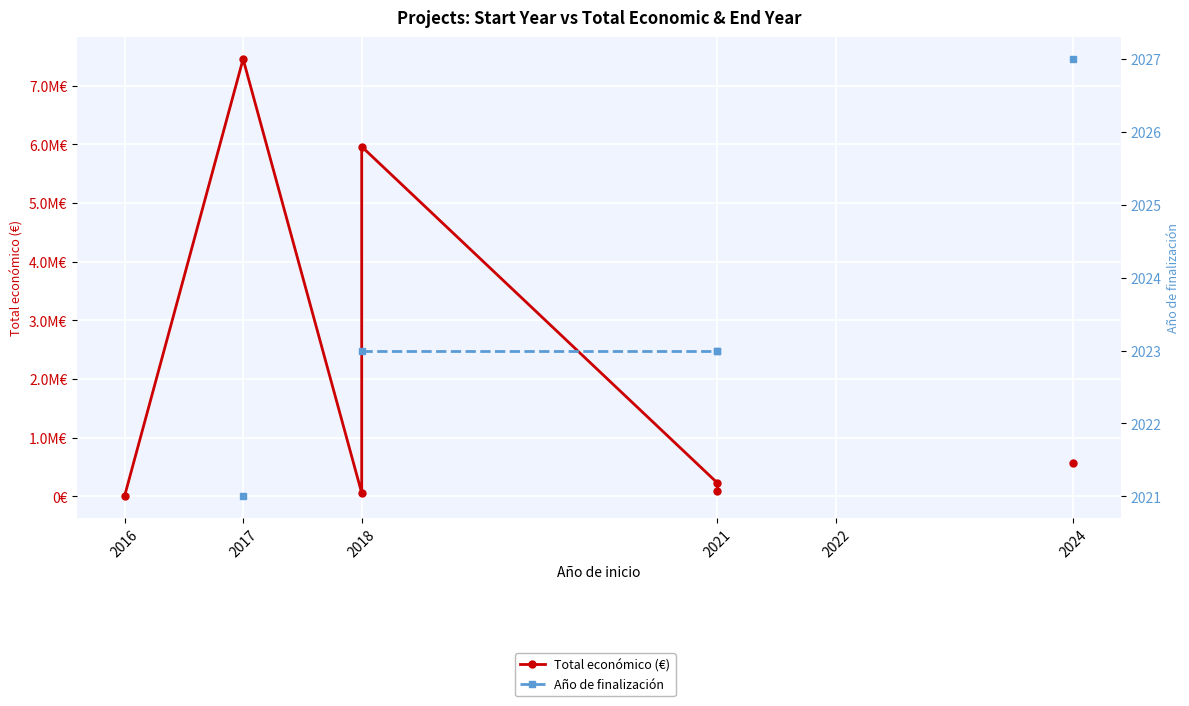

What is the approximate value of Año de finalización at 2024?

2027.0